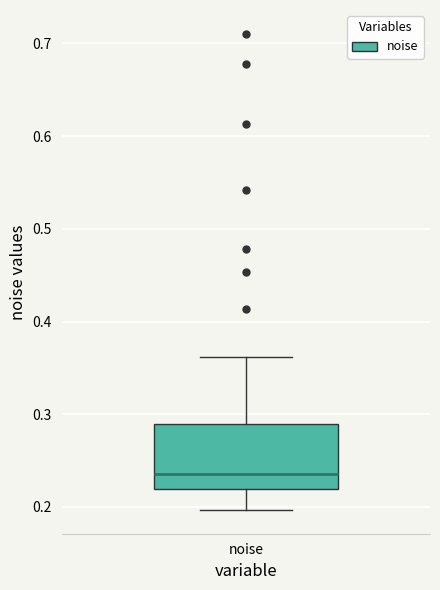

Read this box plot against the y-axis: the position of the median line, the range covered by the box, and the ends of both whiskers. The values are not printed on the chart, so give them approximately, as read against the axis.

median 0.23, box 0.22 to 0.29, whiskers 0.20 to 0.36